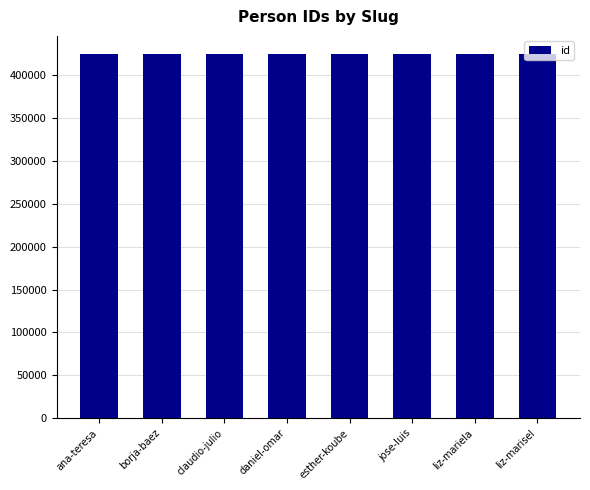

What is the sum of all values?

3398204